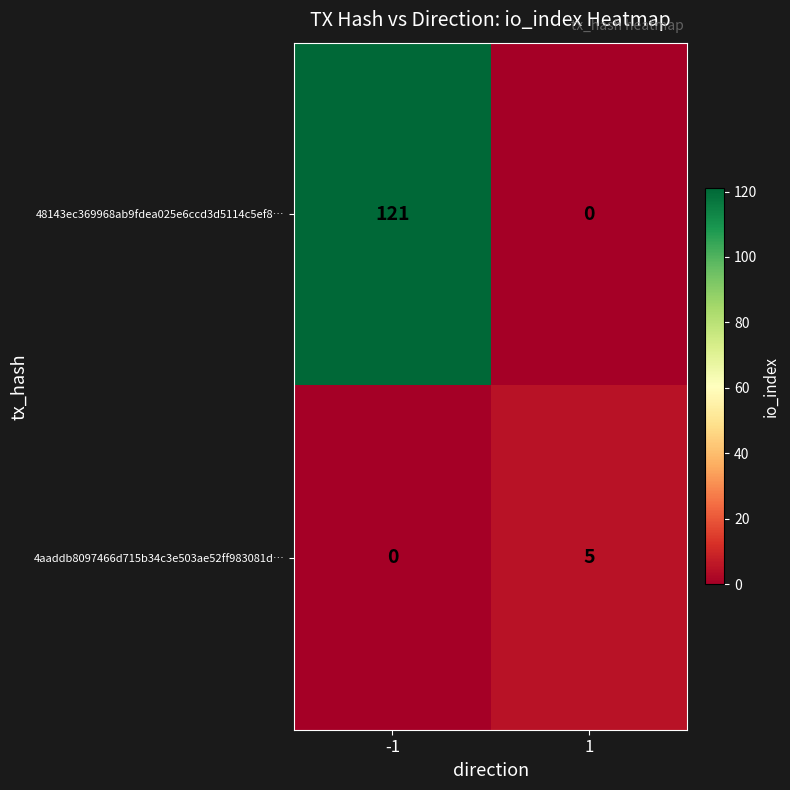

Which series has the largest total across all categories?

48143ec369968ab9fdea025e6ccd3d5114c5ef8…